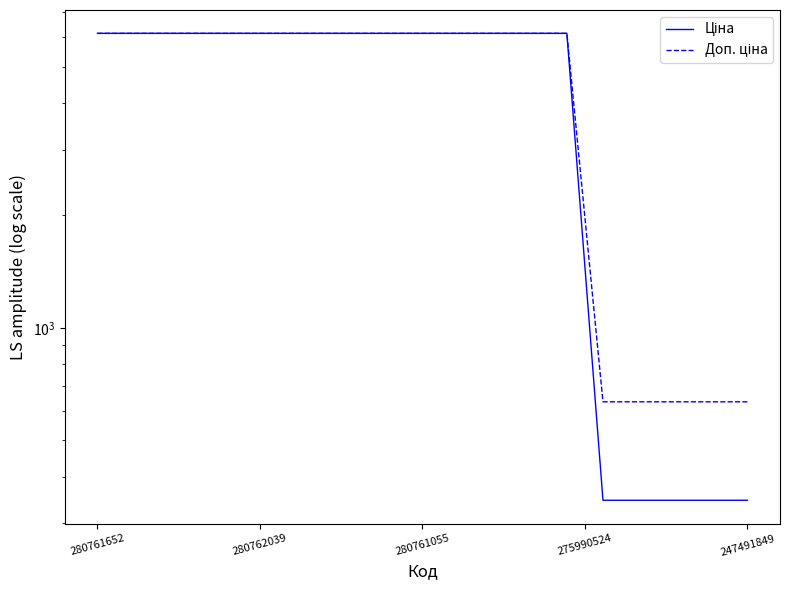

True or false: Доп. ціна has a value of 6143.2 at 280761055.

True